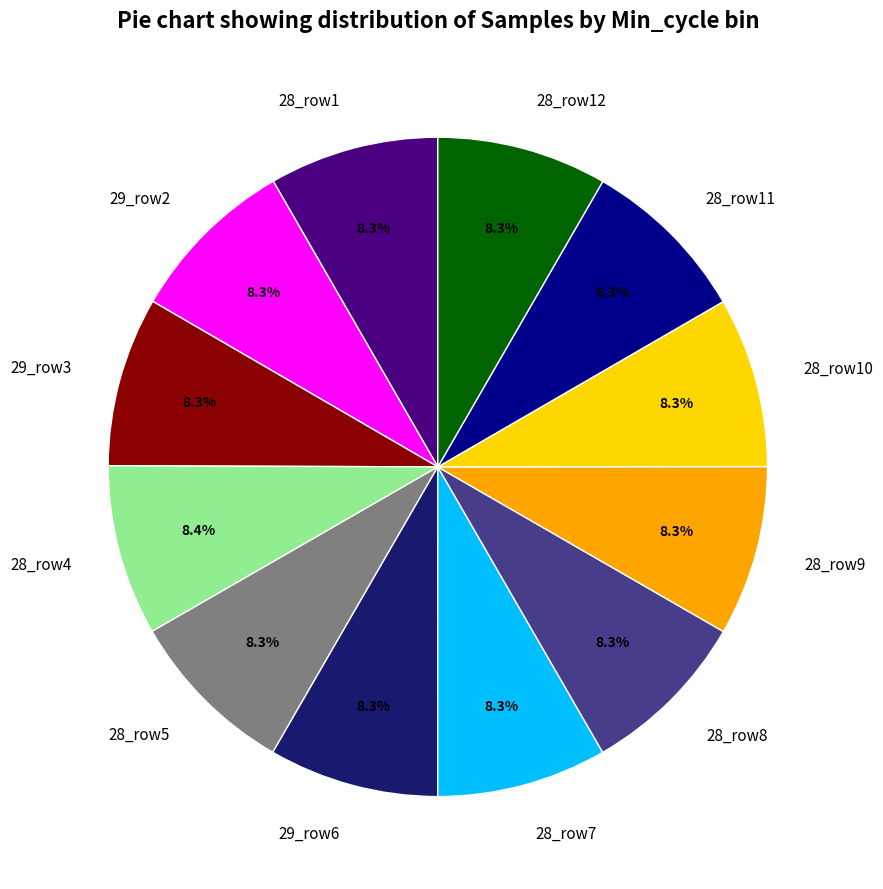

Is 28_row10 the majority of the pie?

No